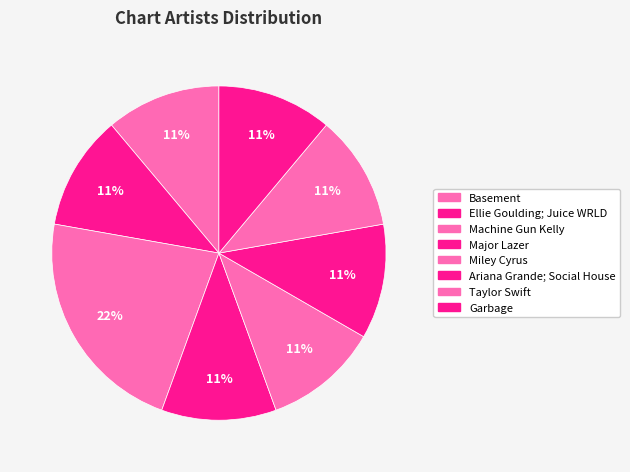

Which category has the biggest portion of the pie?

Machine Gun Kelly